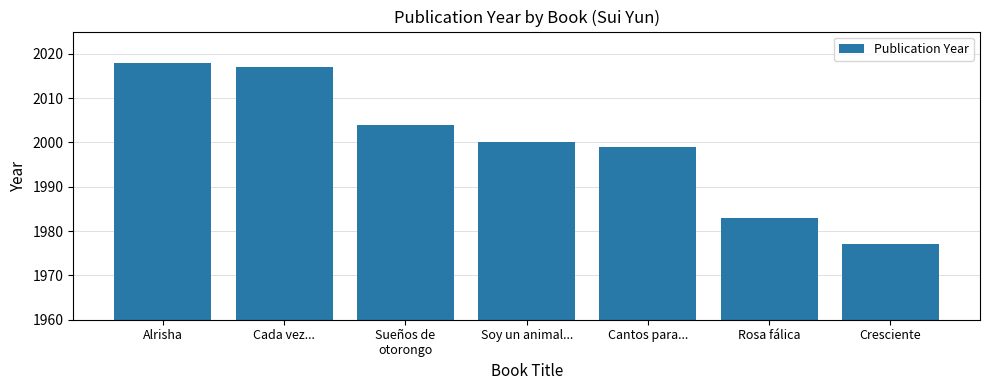

What is the difference between the maximum and second lowest values?

35